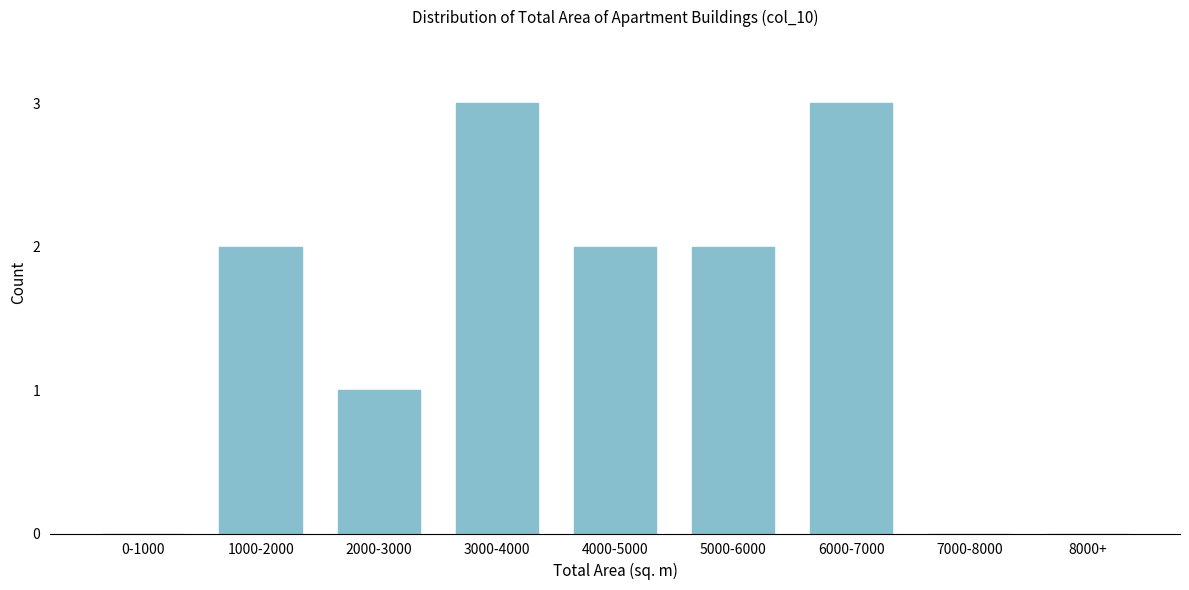

Reading right to left, transcribe all the data shown in this chart.

8000+=0	7000-8000=0	6000-7000=3	5000-6000=2	4000-5000=2	3000-4000=3	2000-3000=1	1000-2000=2	0-1000=0